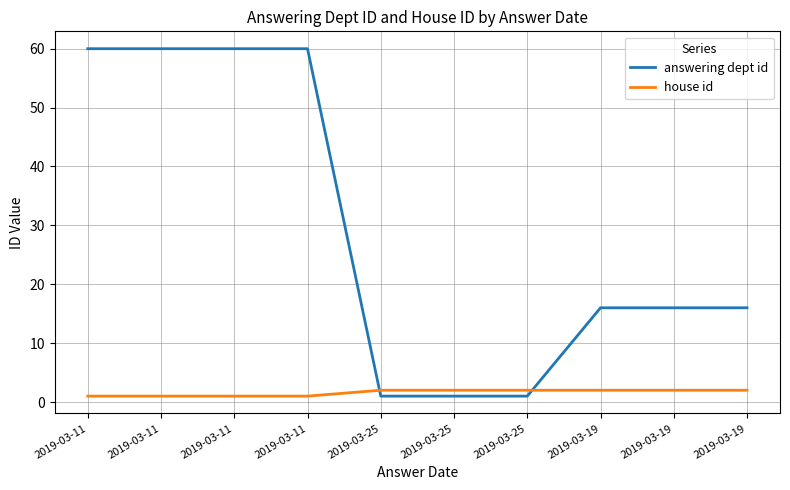

What are all the series names shown in the legend?

answering dept id, house id